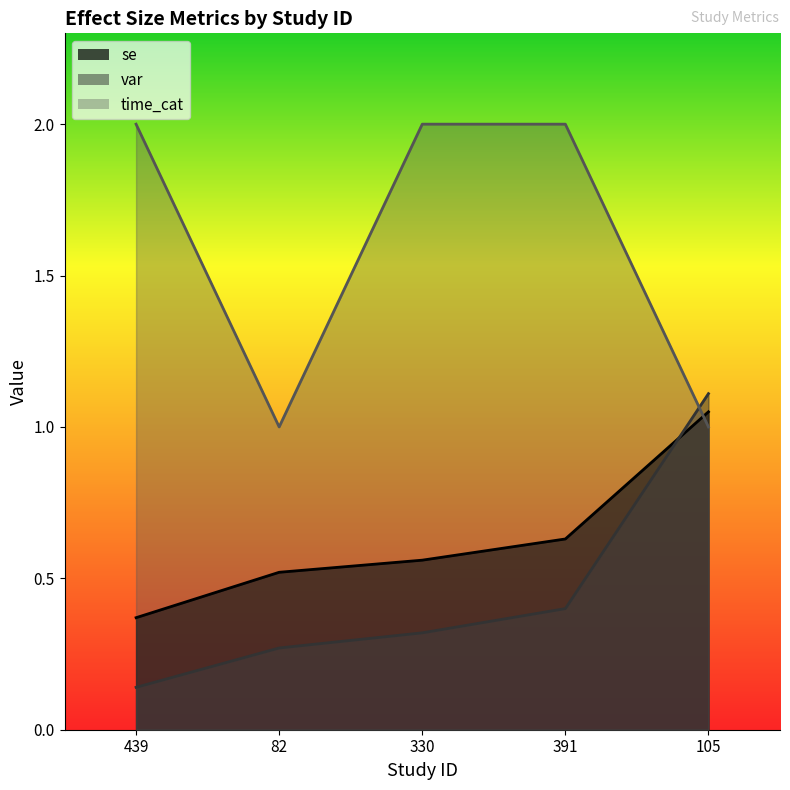

What is the label of the 5th point from the right?

439